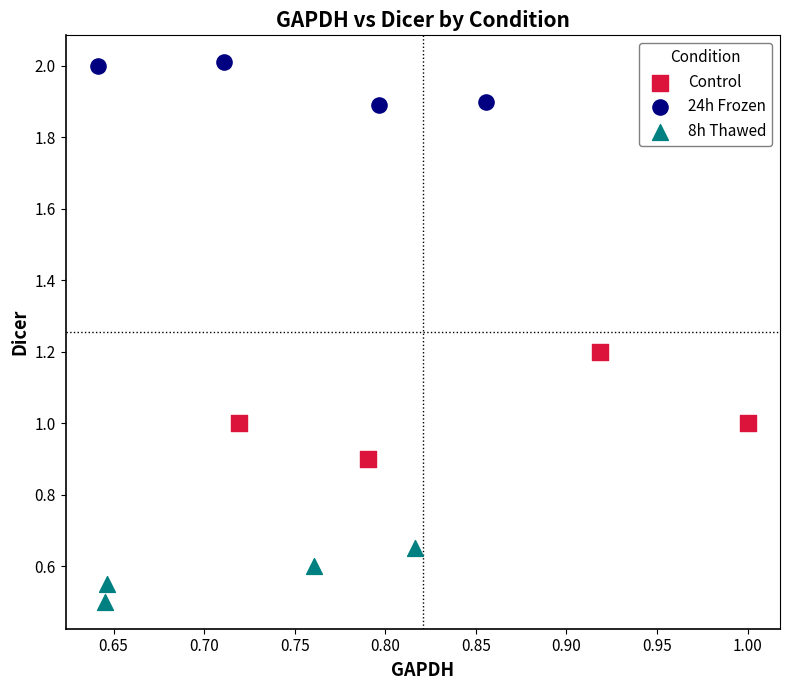

What are all the series names shown in the legend?

Control, 24h Frozen, 8h Thawed